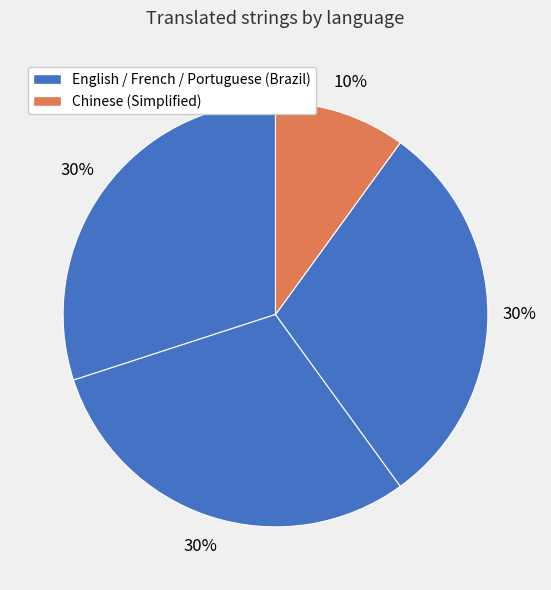

Count the number of slices in the pie.

4